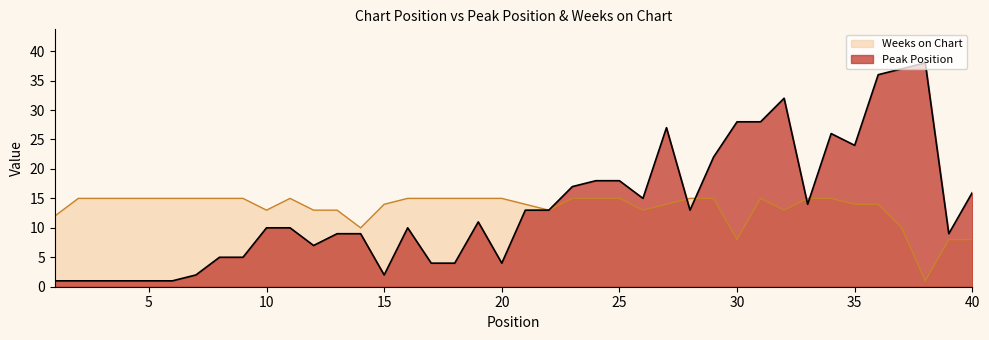

Which series has the widest spread of values?

Peak Position